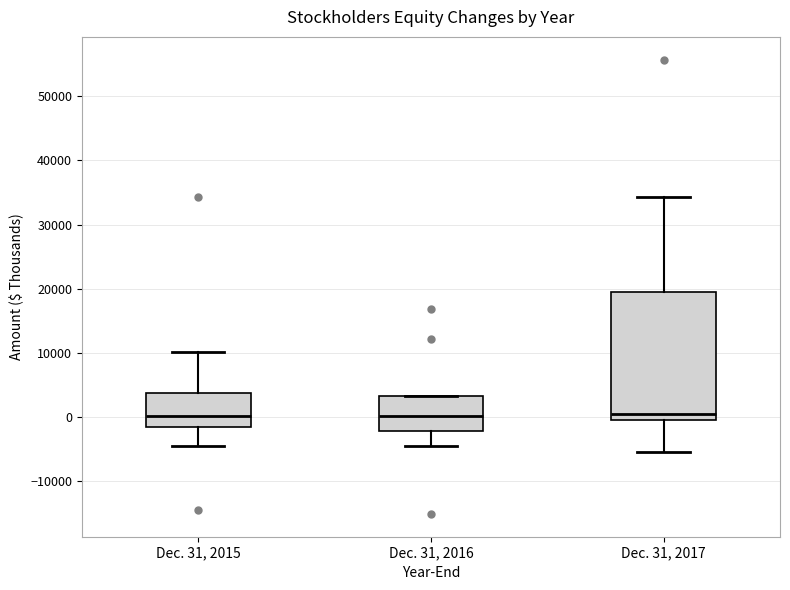

Reading left to right, read every box against the y-axis: the position of its median line, the range the box covers, and the ends of its whiskers. The values are not printed on the chart, so give them approximately, as read against the axis.

Dec. 31, 2015: median 0, box -2000 to 4000, whiskers -5000 to 10000
Dec. 31, 2016: median 0, box -2000 to 3000, whiskers -5000 to 3000
Dec. 31, 2017: median 0, box -1000 to 19000, whiskers -6000 to 34000